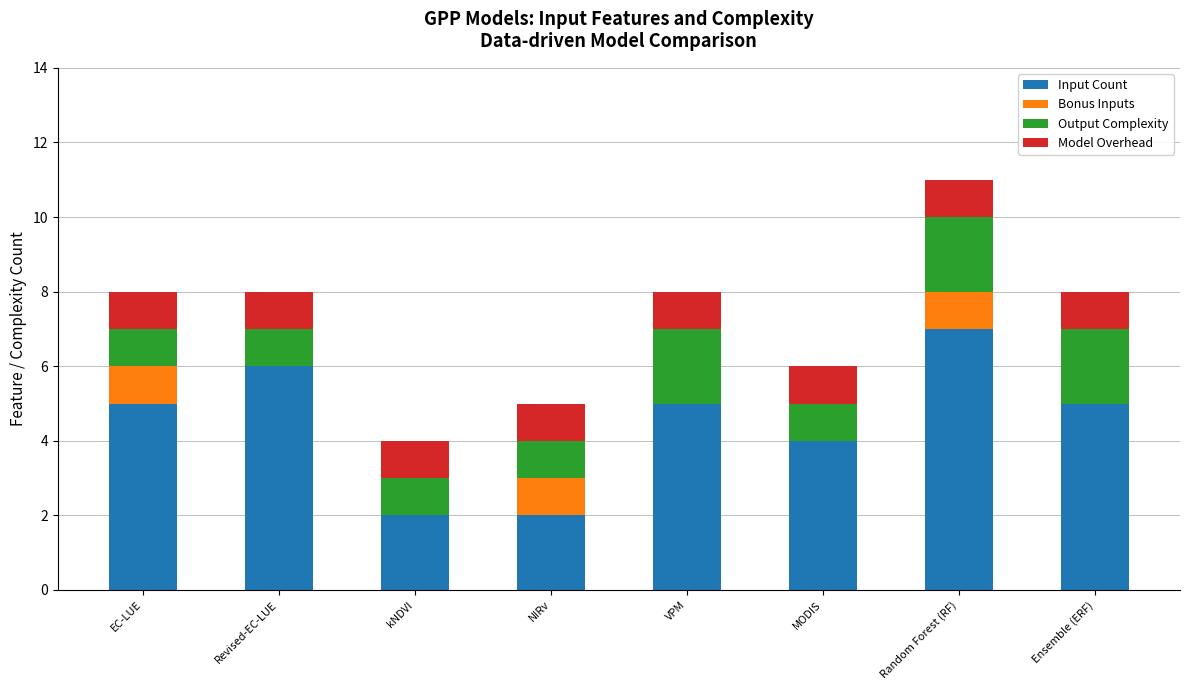

True or false: Input Count has a value of 5 at Ensemble (ERF).

True